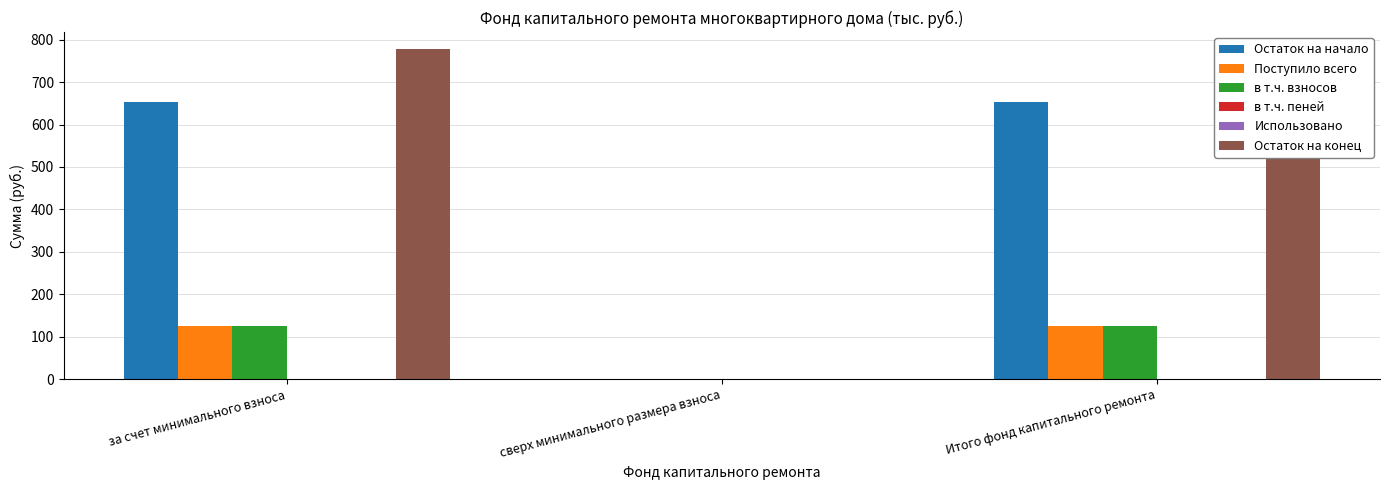

How many values in the Остаток на конец series are below 778?

1